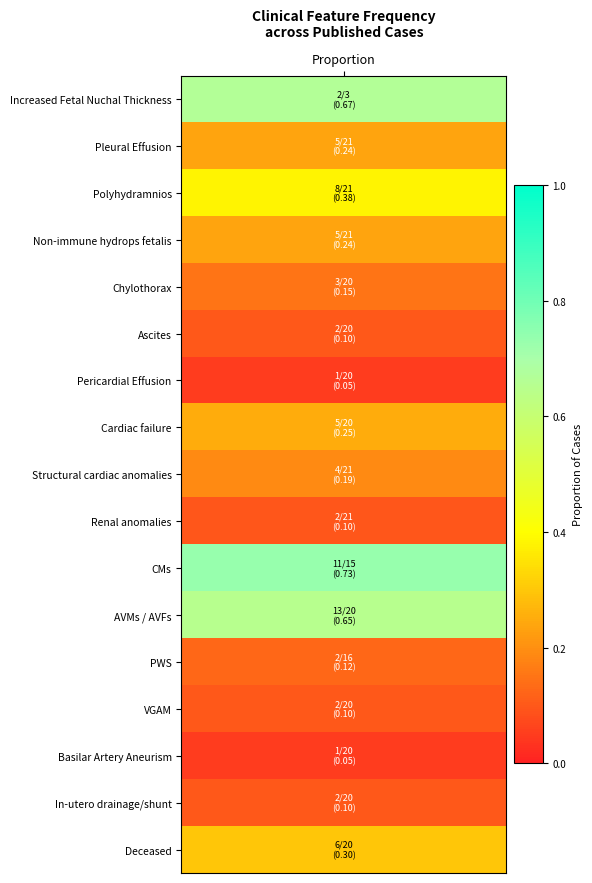

List the labels in order of value, largest first.

CMs, Increased Fetal Nuchal Thickness, AVMs / AVFs, Polyhydramnios, Deceased, Cardiac failure, Pleural Effusion, Non-immune hydrops fetalis, Structural cardiac anomalies, Chylothorax, PWS, Ascites, VGAM, In-utero drainage/shunt, Renal anomalies, Pericardial Effusion, Basilar Artery Aneurism